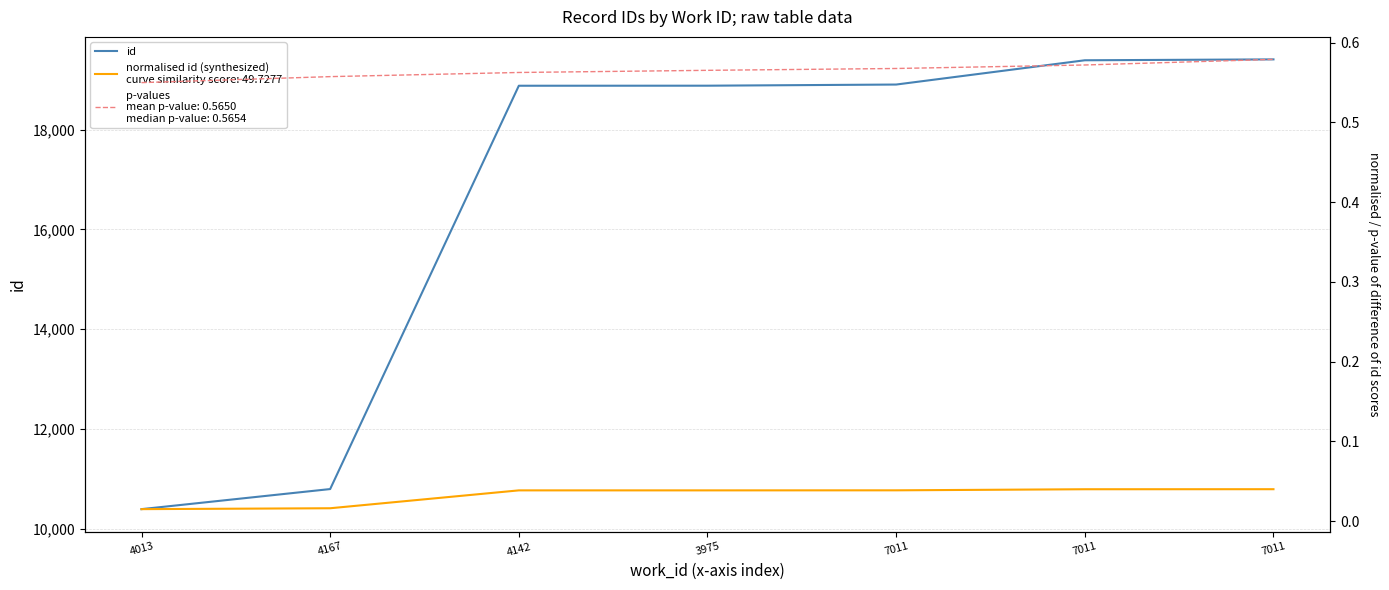

How many categories are shown in the chart?

7